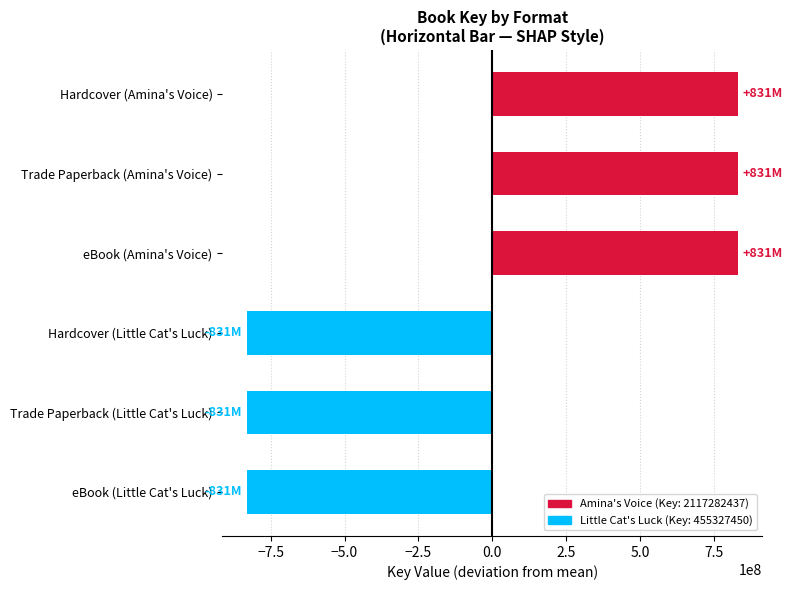

The chart shows a value of -1311991568.1 at eBook (Little Cat's Luck). True or false?

False